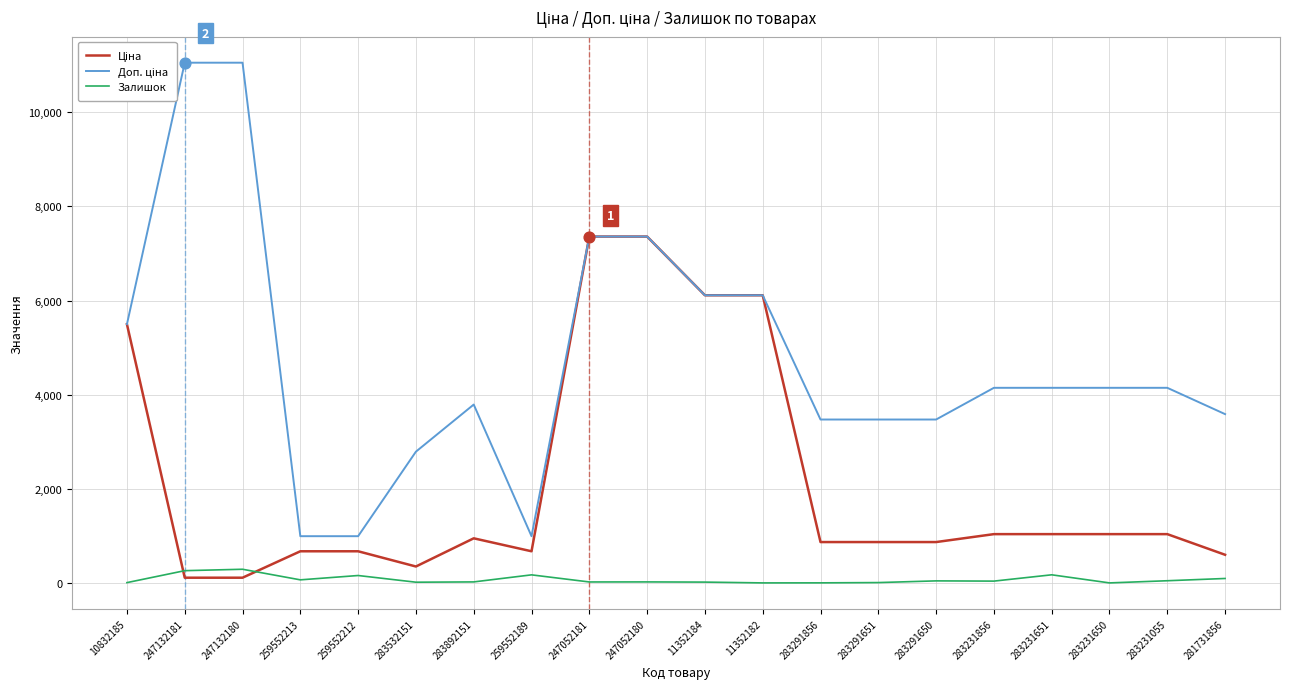

What is the greatest value displayed?

11055.0